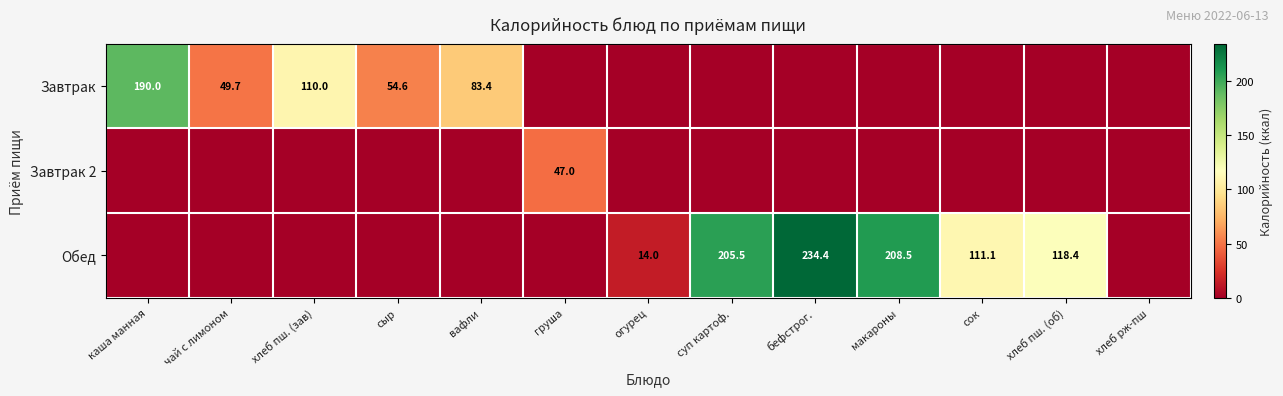

The Обед series shows 306.6 at макароны. True or false?

False